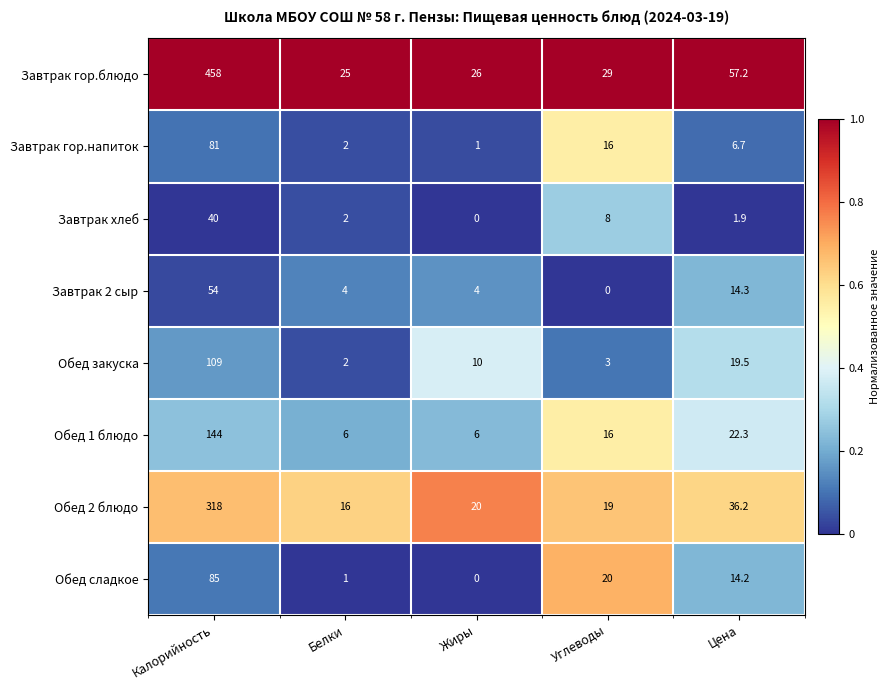

The value of Обед 2 блюдо at Белки is 16.0. True or false?

True